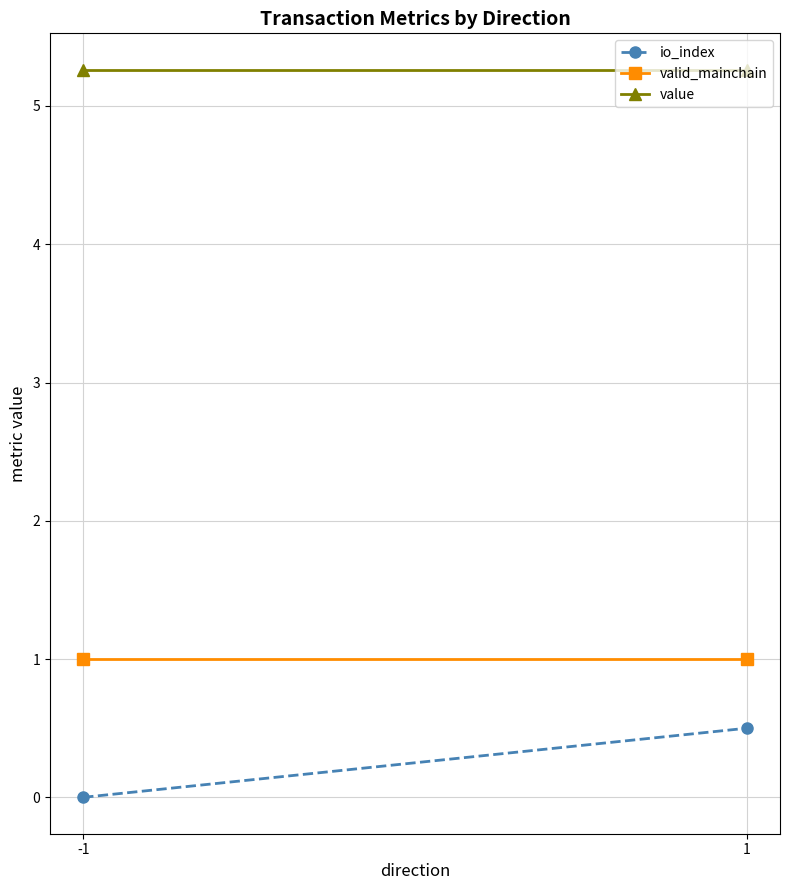

What are all the series names shown in the legend?

io_index, valid_mainchain, value